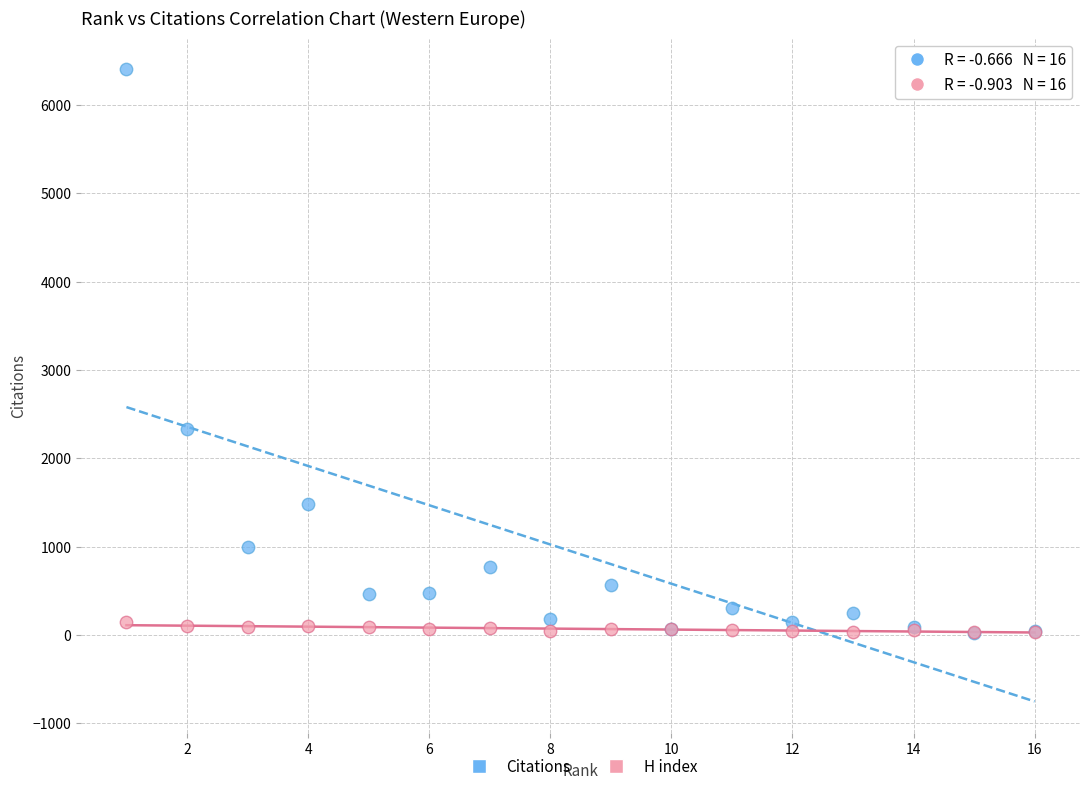

Which series has the widest spread of Y values?

Citations